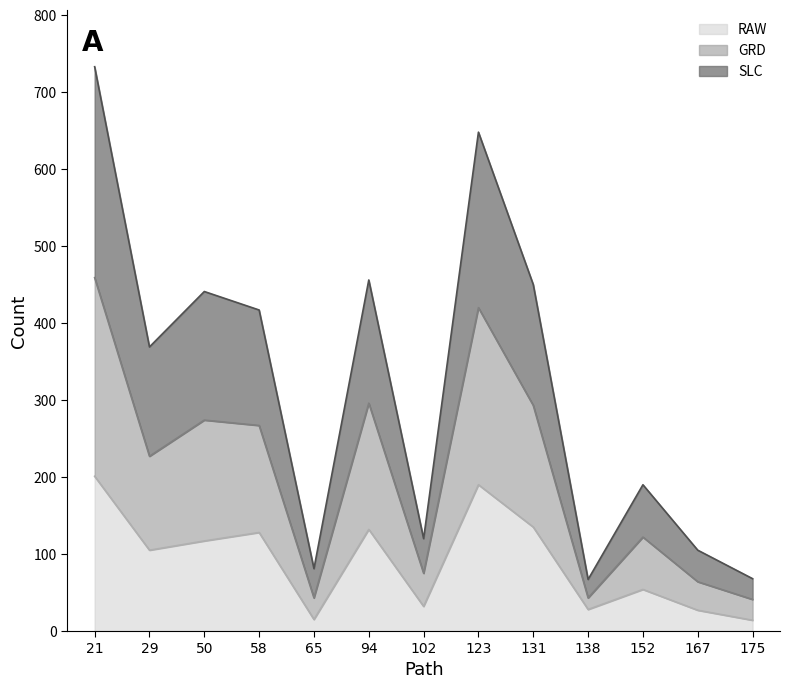

At which category is the sum across all series the highest?

21